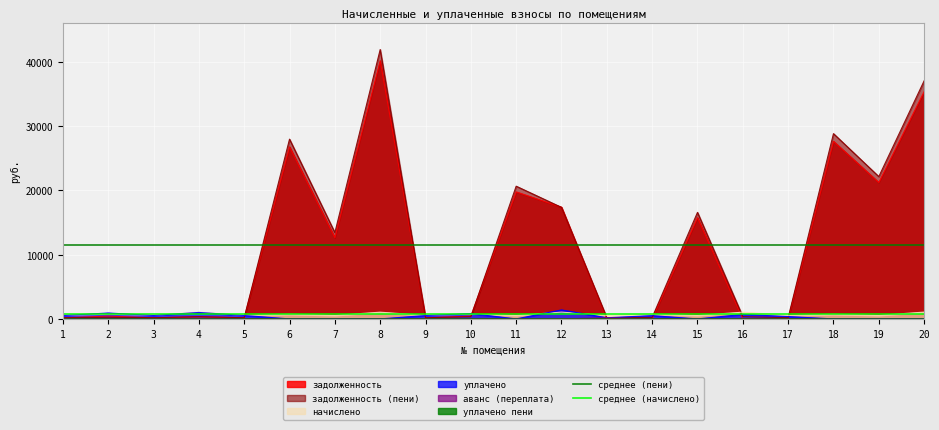

True or false: среднее (начислено) has a value of 719.9 at 2.

True